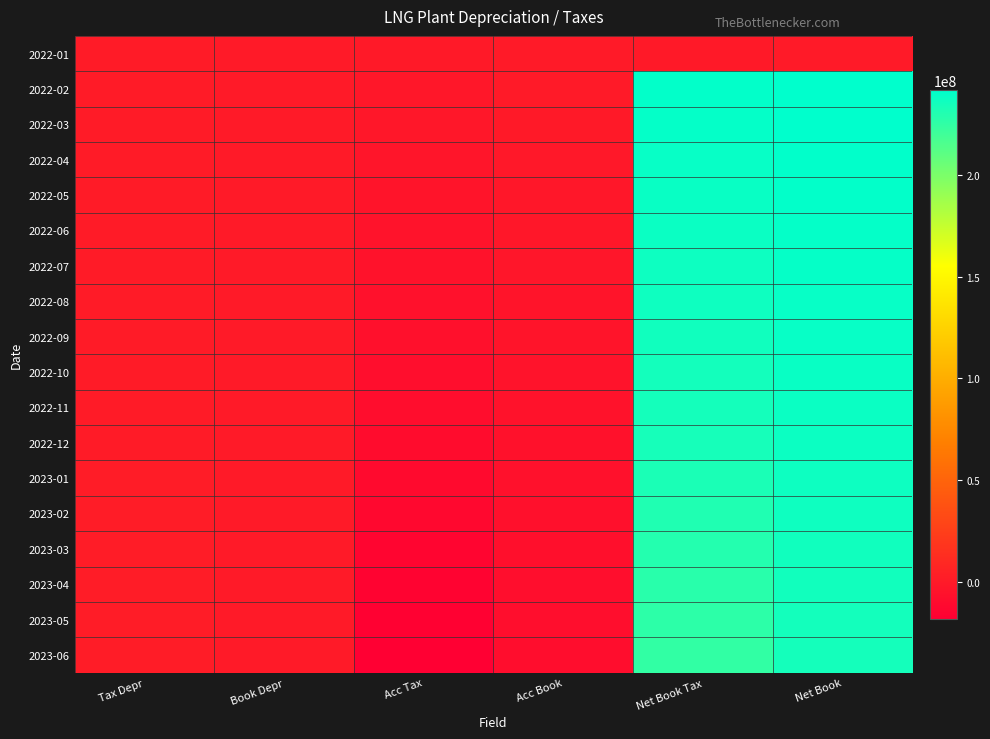

Reading right to left, what are all the values shown in this chart?

2022-01: Net Book=0.0	Net Book Tax=-770282.3	Acc Book=0.0	Acc Tax=-770282.3	Book Depr=0.0	Tax Depr=770282.3
2022-02: Net Book=241939549.7	Net Book Tax=240668359.5	Acc Book=-270932.7	Acc Tax=-1542122.9	Book Depr=270932.7	Tax Depr=771840.6
2022-03: Net Book=241606330.9	Net Book Tax=240086498.9	Acc Book=-794513.1	Acc Tax=-2314345.2	Book Depr=523580.4	Tax Depr=772222.2
2022-04: Net Book=241154986.7	Net Book Tax=239386660.8	Acc Book=-1318366.0	Acc Tax=-3086691.9	Book Depr=523852.8	Tax Depr=772346.7
2022-05: Net Book=240754965.5	Net Book Tax=238738013.7	Acc Book=-1842423.4	Acc Tax=-3859375.2	Book Depr=524057.4	Tax Depr=772683.3
2022-06: Net Book=240287365.0	Net Book Tax=238021848.2	Acc Book=-2366670.1	Acc Tax=-4632186.9	Book Depr=524246.7	Tax Depr=772811.7
2022-07: Net Book=239820721.2	Net Book Tax=237306658.6	Acc Book=-2891035.2	Acc Tax=-5405097.8	Book Depr=524365.1	Tax Depr=772910.9
2022-08: Net Book=239370644.3	Net Book Tax=236608059.9	Acc Book=-3415536.9	Acc Tax=-6178121.3	Book Depr=524501.7	Tax Depr=773023.5
2022-09: Net Book=239010734.4	Net Book Tax=235999629.3	Acc Book=-3940285.6	Acc Tax=-6951390.6	Book Depr=524748.7	Tax Depr=773269.3
2022-10: Net Book=238538966.2	Net Book Tax=235279441.1	Acc Book=-4465259.9	Acc Tax=-7724785.0	Book Depr=524974.3	Tax Depr=773394.4
2022-11: Net Book=238083359.6	Net Book Tax=234575350.2	Acc Book=-4990362.1	Acc Tax=-8498371.6	Book Depr=525102.2	Tax Depr=773586.6
2022-12: Net Book=237661292.3	Net Book Tax=233904751.5	Acc Book=-5515644.1	Acc Tax=-9272184.9	Book Depr=525282.0	Tax Depr=773813.4
2023-01: Net Book=237123593.1	Net Book Tax=232413907.4	Acc Book=-6041020.7	Acc Tax=-10750706.4	Book Depr=525376.5	Tax Depr=1478521.4
2023-02: Net Book=236623149.3	Net Book Tax=230960294.8	Acc Book=-6566410.2	Acc Tax=-12229264.7	Book Depr=525389.5	Tax Depr=1478558.3
2023-03: Net Book=236106878.6	Net Book Tax=229490877.2	Acc Book=-7091835.0	Acc Tax=-13707836.4	Book Depr=525424.8	Tax Depr=1478571.8
2023-04: Net Book=235581413.4	Net Book Tax=228012305.4	Acc Book=-7617300.2	Acc Tax=-15186408.2	Book Depr=525465.2	Tax Depr=1478571.8
2023-05: Net Book=235055948.2	Net Book Tax=226533733.7	Acc Book=-8142765.4	Acc Tax=-16664979.9	Book Depr=525465.2	Tax Depr=1478571.8
2023-06: Net Book=234530483.0	Net Book Tax=225055161.9	Acc Book=-8668230.5	Acc Tax=-18143551.7	Book Depr=525465.2	Tax Depr=1478571.8